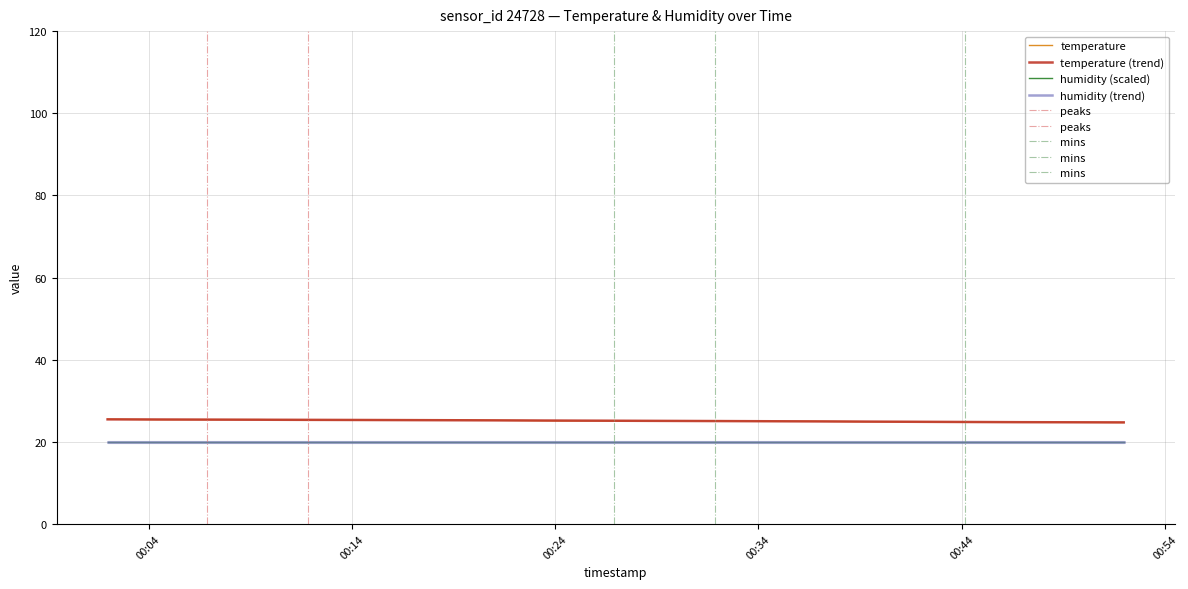

Does the chart have visible grid lines?

Yes